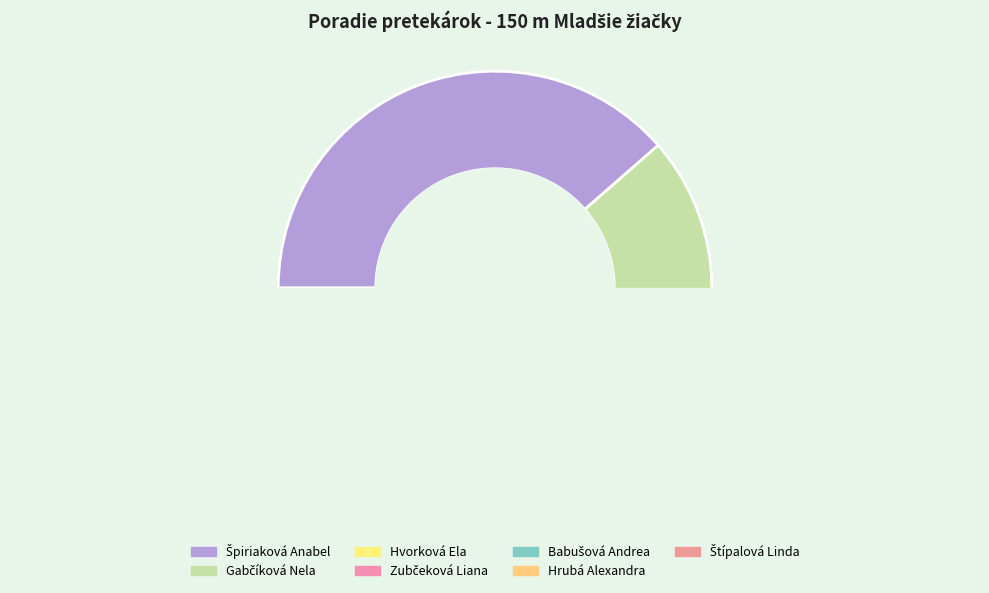

Count the number of slices in the pie.

7